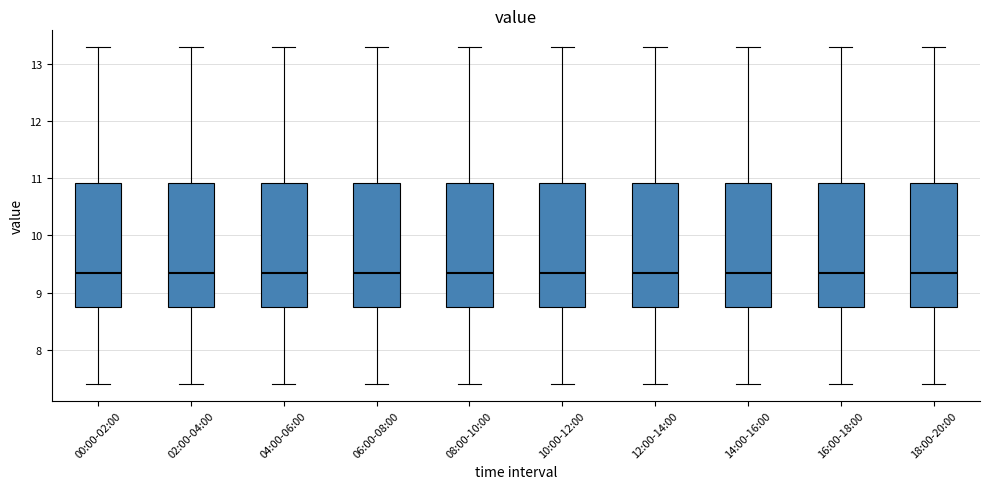

Reading left to right, read every box against the y-axis: the position of its median line, the range the box covers, and the ends of its whiskers. The values are not printed on the chart, so give them approximately, as read against the axis.

00:00-02:00: median 9.3, box 8.7 to 10.9, whiskers 7.4 to 13.3
02:00-04:00: median 9.3, box 8.7 to 10.9, whiskers 7.4 to 13.3
04:00-06:00: median 9.3, box 8.7 to 10.9, whiskers 7.4 to 13.3
06:00-08:00: median 9.3, box 8.7 to 10.9, whiskers 7.4 to 13.3
08:00-10:00: median 9.3, box 8.7 to 10.9, whiskers 7.4 to 13.3
10:00-12:00: median 9.3, box 8.7 to 10.9, whiskers 7.4 to 13.3
12:00-14:00: median 9.3, box 8.7 to 10.9, whiskers 7.4 to 13.3
14:00-16:00: median 9.3, box 8.7 to 10.9, whiskers 7.4 to 13.3
16:00-18:00: median 9.3, box 8.7 to 10.9, whiskers 7.4 to 13.3
18:00-20:00: median 9.3, box 8.7 to 10.9, whiskers 7.4 to 13.3